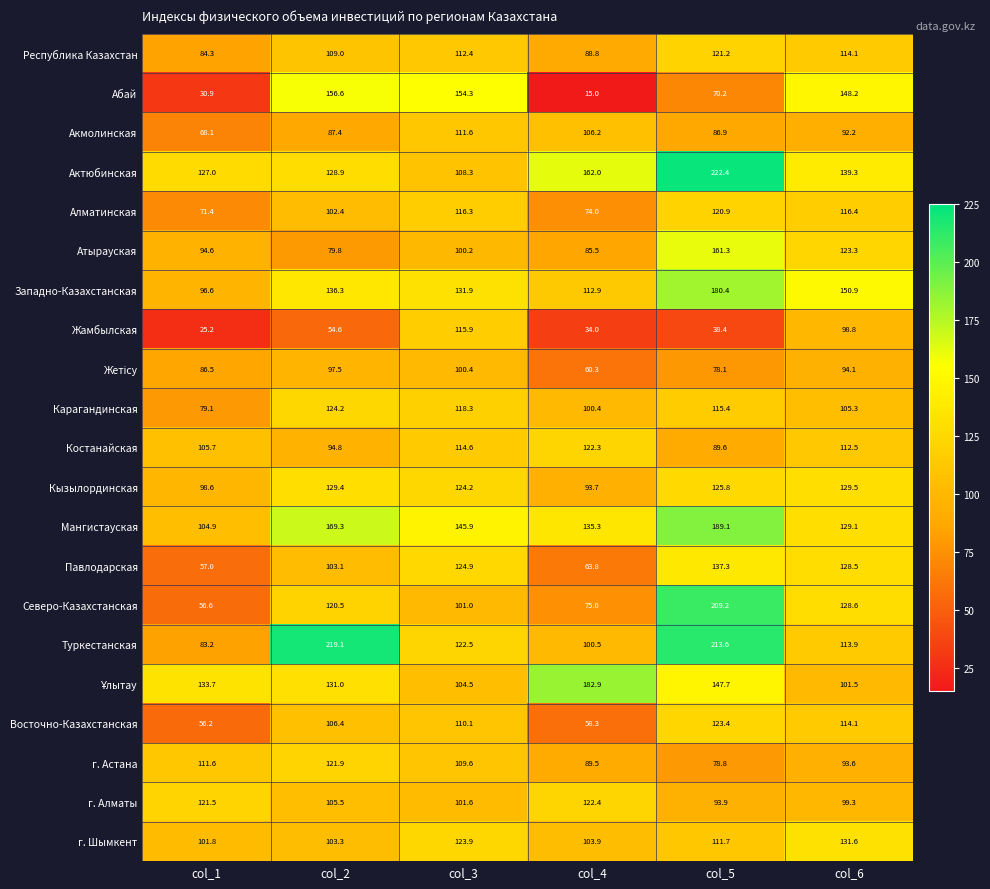

What is the sum of all Мангистауская values?

873.6